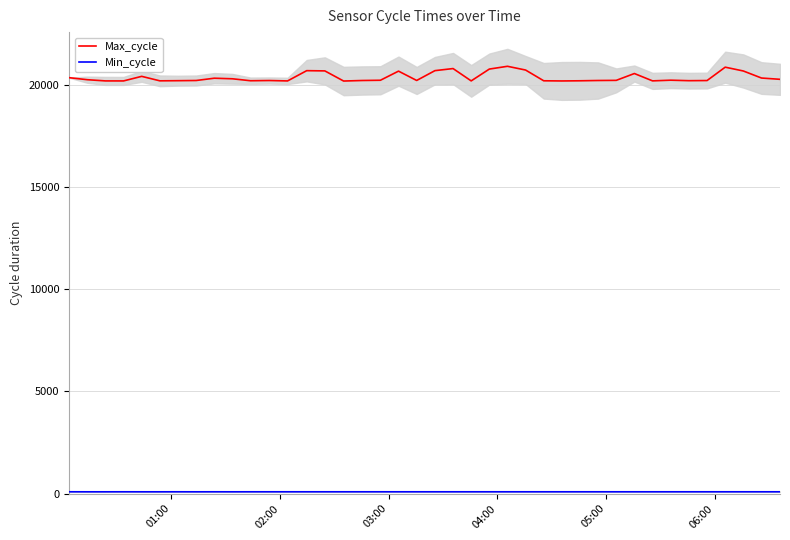

In Min_cycle, how many points are lower than both neighbors (excluding endpoints)?

2